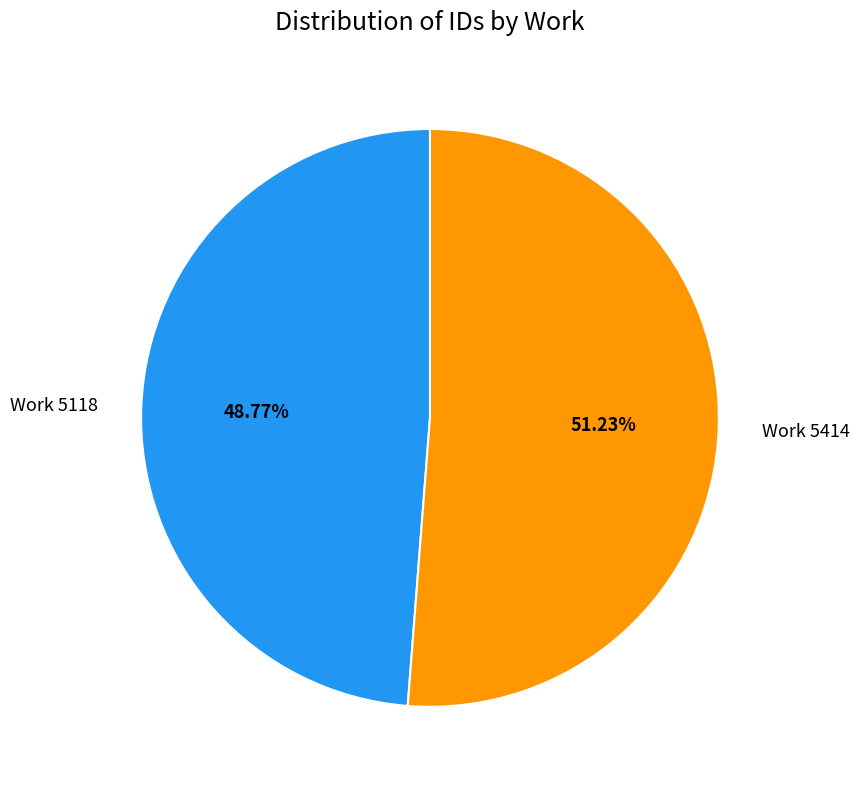

How many slices are in this pie chart?

2